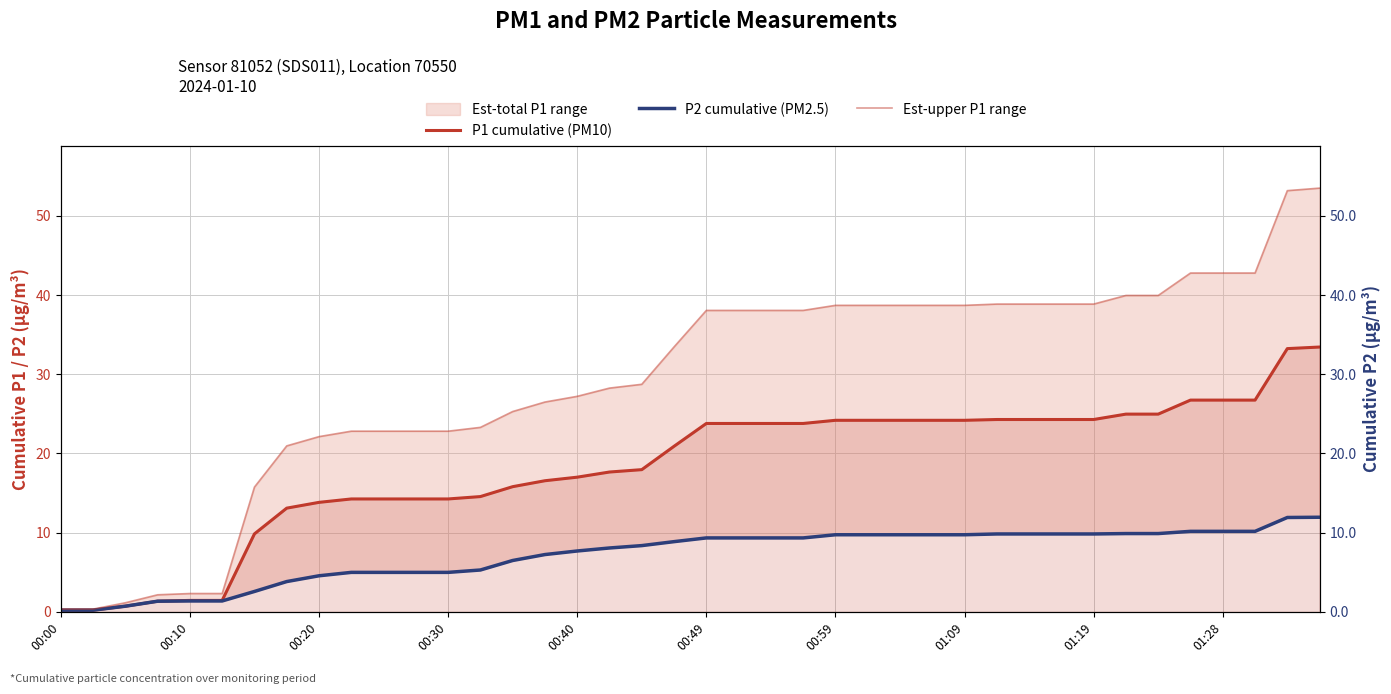

Between 27 and 36, which series saw the biggest shift?

Est-upper P1 range